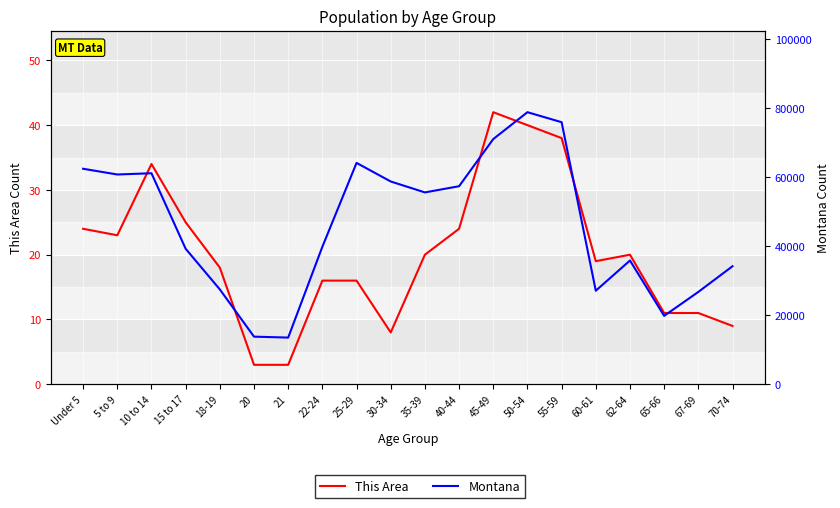

Reading right to left, transcribe all the data shown in this chart.

This Area: 70-74=9	67-69=11	65-66=11	62-64=20	60-61=19	55-59=38	50-54=40	45-49=42	40-44=24	35-39=20	30-34=8	25-29=16	22-24=16	21=3	20=3	18-19=18	15 to 17=25	10 to 14=34	5 to 9=23	Under 5=24
Montana: 70-74=34186	67-69=26745	65-66=19811	62-64=35848	60-61=27095	55-59=75915	50-54=78811	45-49=71021	40-44=57370	35-39=55575	30-34=58741	25-29=64123	22-24=39832	21=13517	20=13789	18-19=27473	15 to 17=39251	10 to 14=61124	5 to 9=60765	Under 5=62423